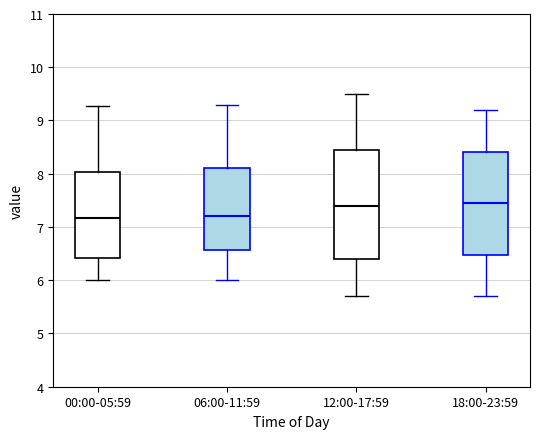

Reading left to right, read every box against the y-axis: the position of its median line, the range the box covers, and the ends of its whiskers. The values are not printed on the chart, so give them approximately, as read against the axis.

00:00-05:59: median 7.2, box 6.4 to 8.0, whiskers 6.0 to 9.3
06:00-11:59: median 7.2, box 6.6 to 8.1, whiskers 6.0 to 9.3
12:00-17:59: median 7.4, box 6.4 to 8.5, whiskers 5.7 to 9.5
18:00-23:59: median 7.5, box 6.5 to 8.4, whiskers 5.7 to 9.2